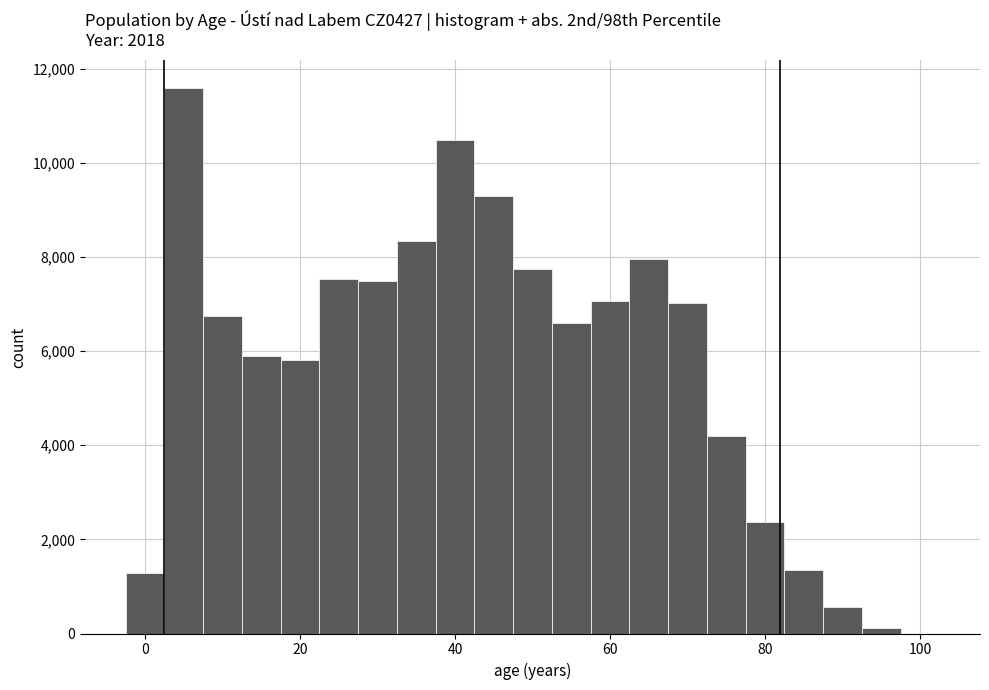

Read against the x-axis, roughly where is the centre of the tallest bar?

6